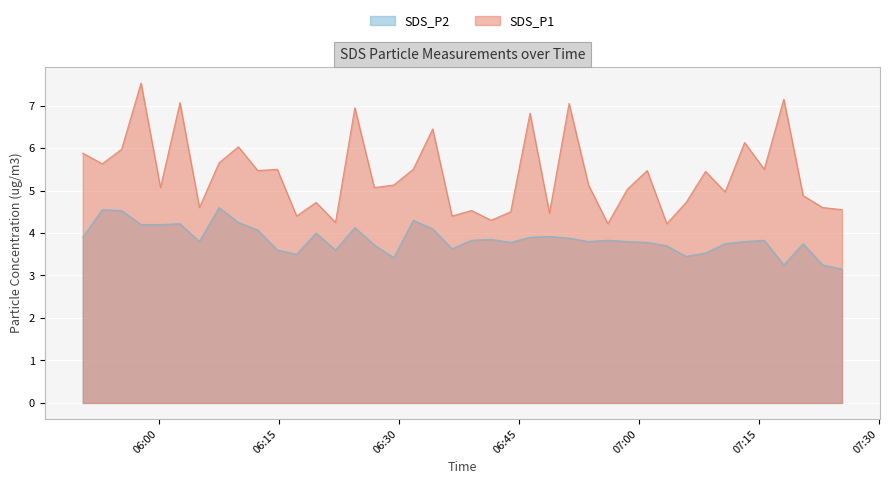

How many lines are shown in the chart?

2